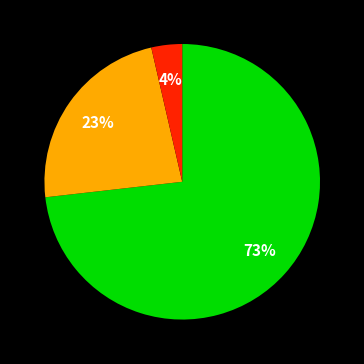

How many slices are in this pie chart?

3